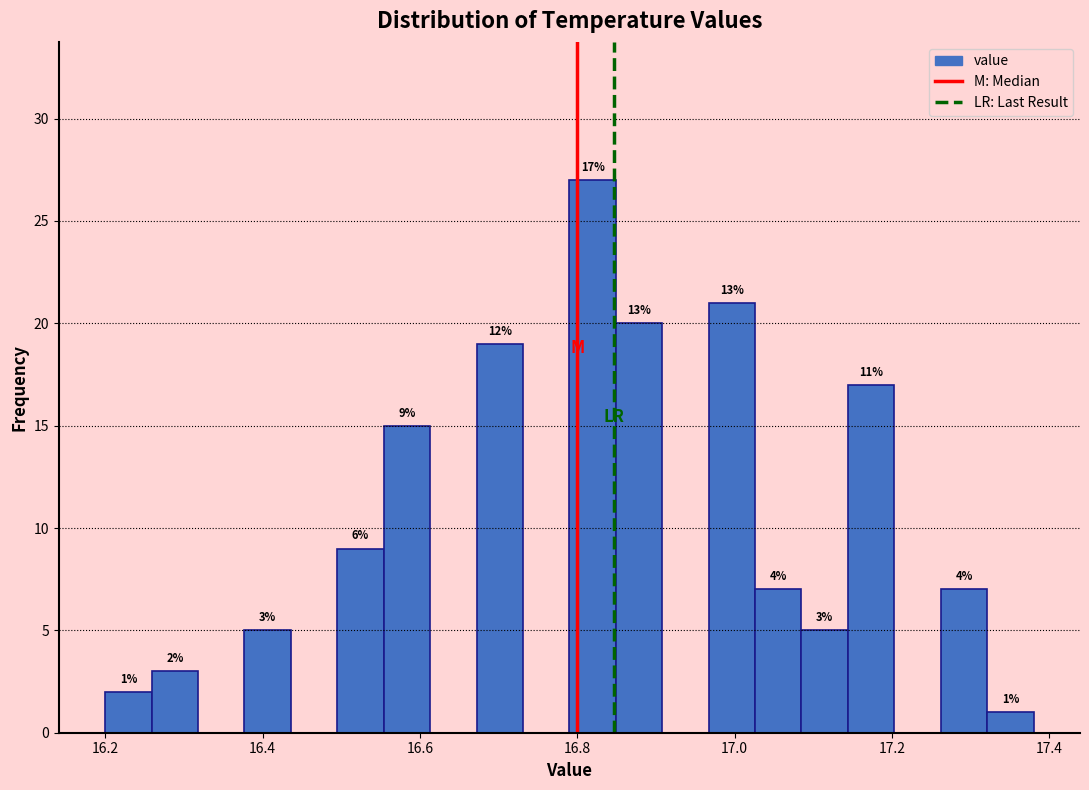

Read against the x-axis, roughly where is the centre of the tallest bar?

16.82